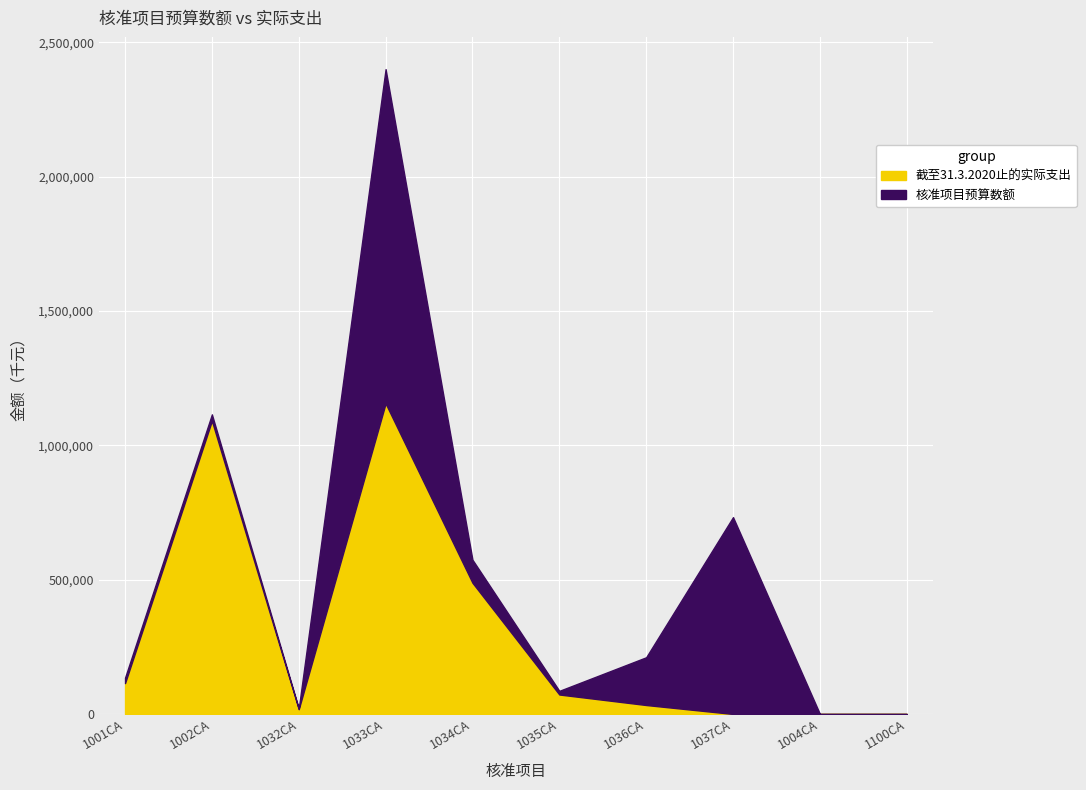

What is the value of the 截至31.3.2020止的实际支出 point at the 7th from the left?

33233